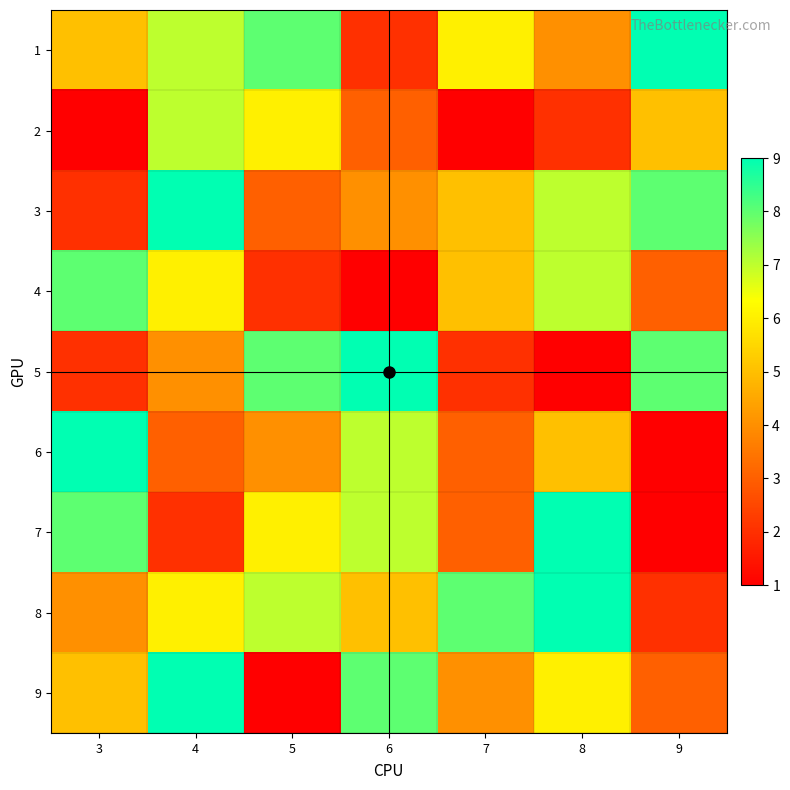

The value of 8 at 9 is 6. True or false?

True